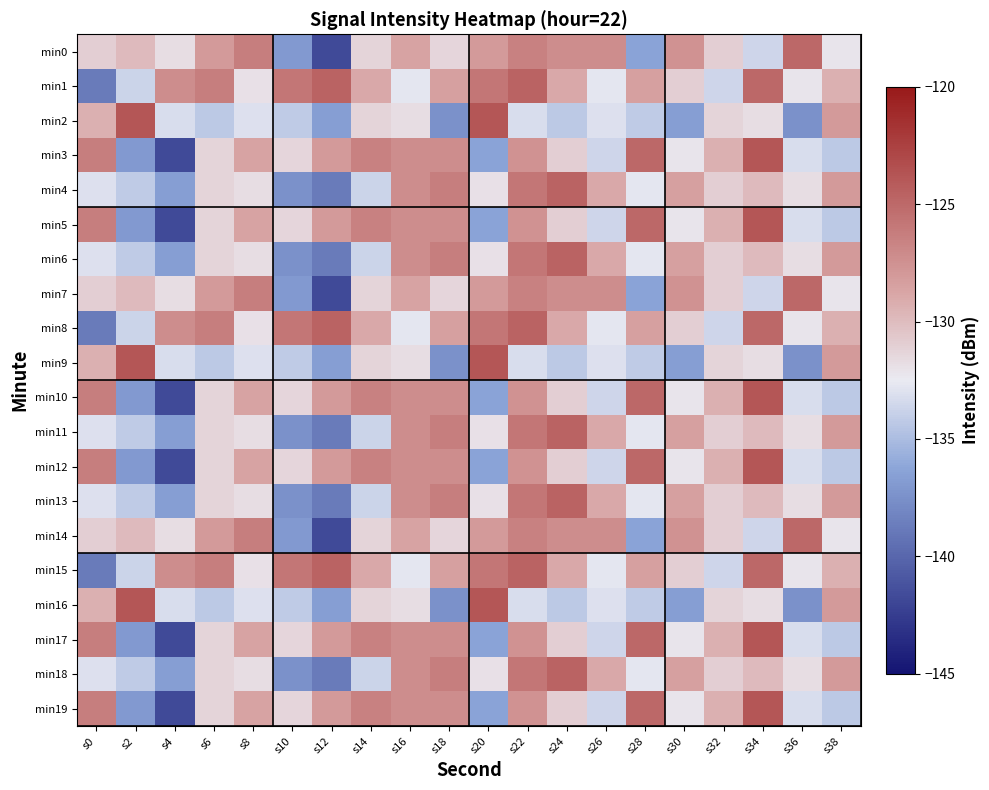

Reading left to right, transcribe all the data shown in this chart.

min0: s0=-131.0	s2=-129.9	s4=-131.8	s6=-128.1	s8=-126.3	s10=-137.0	s12=-141.7	s14=-131.3	s16=-128.6	s18=-131.4	s20=-128.1	s22=-126.5	s24=-127.2	s26=-127.3	s28=-136.3	s30=-127.6	s32=-131.0	s34=-133.7	s36=-124.9	s38=-132.2
min1: s0=-138.8	s2=-133.7	s4=-127.3	s6=-126.3	s8=-131.9	s10=-125.8	s12=-124.7	s14=-128.9	s16=-132.7	s18=-128.4	s20=-125.8	s22=-124.7	s24=-128.9	s26=-132.7	s28=-128.4	s30=-131.0	s32=-133.7	s34=-124.9	s36=-132.2	s38=-129.3
min2: s0=-129.3	s2=-123.8	s4=-133.2	s6=-134.3	s8=-133.0	s10=-134.2	s12=-136.7	s14=-131.3	s16=-131.8	s18=-137.4	s20=-123.8	s22=-133.2	s24=-134.3	s26=-133.0	s28=-134.2	s30=-136.7	s32=-131.3	s34=-131.8	s36=-137.4	s38=-128.1
min3: s0=-126.3	s2=-137.0	s4=-141.7	s6=-131.3	s8=-128.6	s10=-131.4	s12=-128.1	s14=-126.5	s16=-127.2	s18=-127.3	s20=-136.3	s22=-127.6	s24=-131.0	s26=-133.7	s28=-124.9	s30=-132.2	s32=-129.3	s34=-123.8	s36=-133.2	s38=-134.3
min4: s0=-133.0	s2=-134.2	s4=-136.7	s6=-131.3	s8=-131.8	s10=-137.4	s12=-138.8	s14=-133.7	s16=-127.3	s18=-126.3	s20=-131.9	s22=-125.8	s24=-124.7	s26=-128.9	s28=-132.7	s30=-128.4	s32=-131.0	s34=-129.9	s36=-131.8	s38=-128.1
min5: s0=-126.3	s2=-137.0	s4=-141.7	s6=-131.3	s8=-128.6	s10=-131.4	s12=-128.1	s14=-126.5	s16=-127.2	s18=-127.3	s20=-136.3	s22=-127.6	s24=-131.0	s26=-133.7	s28=-124.9	s30=-132.2	s32=-129.3	s34=-123.8	s36=-133.2	s38=-134.3
min6: s0=-133.0	s2=-134.2	s4=-136.7	s6=-131.3	s8=-131.8	s10=-137.4	s12=-138.8	s14=-133.7	s16=-127.3	s18=-126.3	s20=-131.9	s22=-125.8	s24=-124.7	s26=-128.9	s28=-132.7	s30=-128.4	s32=-131.0	s34=-129.9	s36=-131.8	s38=-128.1
min7: s0=-131.0	s2=-129.9	s4=-131.8	s6=-128.1	s8=-126.3	s10=-137.0	s12=-141.7	s14=-131.3	s16=-128.6	s18=-131.4	s20=-128.1	s22=-126.5	s24=-127.2	s26=-127.3	s28=-136.3	s30=-127.6	s32=-131.0	s34=-133.7	s36=-124.9	s38=-132.2
min8: s0=-138.8	s2=-133.7	s4=-127.3	s6=-126.3	s8=-131.9	s10=-125.8	s12=-124.7	s14=-128.9	s16=-132.7	s18=-128.4	s20=-125.8	s22=-124.7	s24=-128.9	s26=-132.7	s28=-128.4	s30=-131.0	s32=-133.7	s34=-124.9	s36=-132.2	s38=-129.3
min9: s0=-129.3	s2=-123.8	s4=-133.2	s6=-134.3	s8=-133.0	s10=-134.2	s12=-136.7	s14=-131.3	s16=-131.8	s18=-137.4	s20=-123.8	s22=-133.2	s24=-134.3	s26=-133.0	s28=-134.2	s30=-136.7	s32=-131.3	s34=-131.8	s36=-137.4	s38=-128.1
min10: s0=-126.3	s2=-137.0	s4=-141.7	s6=-131.3	s8=-128.6	s10=-131.4	s12=-128.1	s14=-126.5	s16=-127.2	s18=-127.3	s20=-136.3	s22=-127.6	s24=-131.0	s26=-133.7	s28=-124.9	s30=-132.2	s32=-129.3	s34=-123.8	s36=-133.2	s38=-134.3
min11: s0=-133.0	s2=-134.2	s4=-136.7	s6=-131.3	s8=-131.8	s10=-137.4	s12=-138.8	s14=-133.7	s16=-127.3	s18=-126.3	s20=-131.9	s22=-125.8	s24=-124.7	s26=-128.9	s28=-132.7	s30=-128.4	s32=-131.0	s34=-129.9	s36=-131.8	s38=-128.1
min12: s0=-126.3	s2=-137.0	s4=-141.7	s6=-131.3	s8=-128.6	s10=-131.4	s12=-128.1	s14=-126.5	s16=-127.2	s18=-127.3	s20=-136.3	s22=-127.6	s24=-131.0	s26=-133.7	s28=-124.9	s30=-132.2	s32=-129.3	s34=-123.8	s36=-133.2	s38=-134.3
min13: s0=-133.0	s2=-134.2	s4=-136.7	s6=-131.3	s8=-131.8	s10=-137.4	s12=-138.8	s14=-133.7	s16=-127.3	s18=-126.3	s20=-131.9	s22=-125.8	s24=-124.7	s26=-128.9	s28=-132.7	s30=-128.4	s32=-131.0	s34=-129.9	s36=-131.8	s38=-128.1
min14: s0=-131.0	s2=-129.9	s4=-131.8	s6=-128.1	s8=-126.3	s10=-137.0	s12=-141.7	s14=-131.3	s16=-128.6	s18=-131.4	s20=-128.1	s22=-126.5	s24=-127.2	s26=-127.3	s28=-136.3	s30=-127.6	s32=-131.0	s34=-133.7	s36=-124.9	s38=-132.2
min15: s0=-138.8	s2=-133.7	s4=-127.3	s6=-126.3	s8=-131.9	s10=-125.8	s12=-124.7	s14=-128.9	s16=-132.7	s18=-128.4	s20=-125.8	s22=-124.7	s24=-128.9	s26=-132.7	s28=-128.4	s30=-131.0	s32=-133.7	s34=-124.9	s36=-132.2	s38=-129.3
min16: s0=-129.3	s2=-123.8	s4=-133.2	s6=-134.3	s8=-133.0	s10=-134.2	s12=-136.7	s14=-131.3	s16=-131.8	s18=-137.4	s20=-123.8	s22=-133.2	s24=-134.3	s26=-133.0	s28=-134.2	s30=-136.7	s32=-131.3	s34=-131.8	s36=-137.4	s38=-128.1
min17: s0=-126.3	s2=-137.0	s4=-141.7	s6=-131.3	s8=-128.6	s10=-131.4	s12=-128.1	s14=-126.5	s16=-127.2	s18=-127.3	s20=-136.3	s22=-127.6	s24=-131.0	s26=-133.7	s28=-124.9	s30=-132.2	s32=-129.3	s34=-123.8	s36=-133.2	s38=-134.3
min18: s0=-133.0	s2=-134.2	s4=-136.7	s6=-131.3	s8=-131.8	s10=-137.4	s12=-138.8	s14=-133.7	s16=-127.3	s18=-126.3	s20=-131.9	s22=-125.8	s24=-124.7	s26=-128.9	s28=-132.7	s30=-128.4	s32=-131.0	s34=-129.9	s36=-131.8	s38=-128.1
min19: s0=-126.3	s2=-137.0	s4=-141.7	s6=-131.3	s8=-128.6	s10=-131.4	s12=-128.1	s14=-126.5	s16=-127.2	s18=-127.3	s20=-136.3	s22=-127.6	s24=-131.0	s26=-133.7	s28=-124.9	s30=-132.2	s32=-129.3	s34=-123.8	s36=-133.2	s38=-134.3